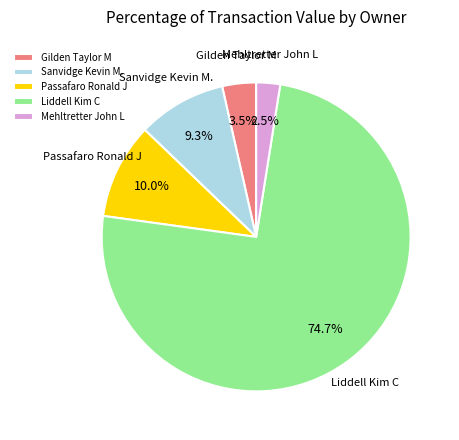

What is the total percentage of Liddell Kim C and Gilden Taylor M?

78.2%